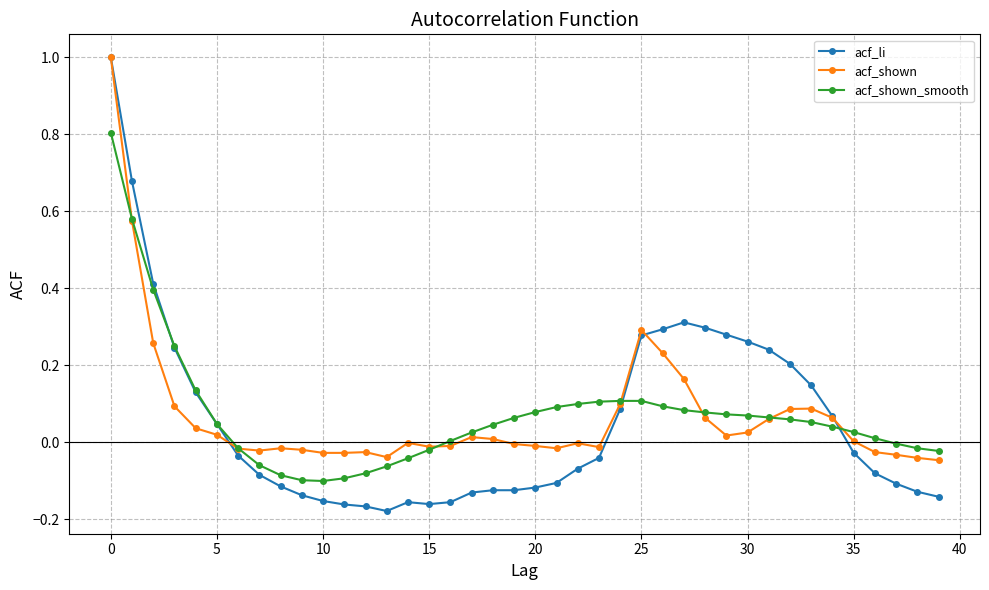

Which series has the largest range (max minus min)?

acf_li